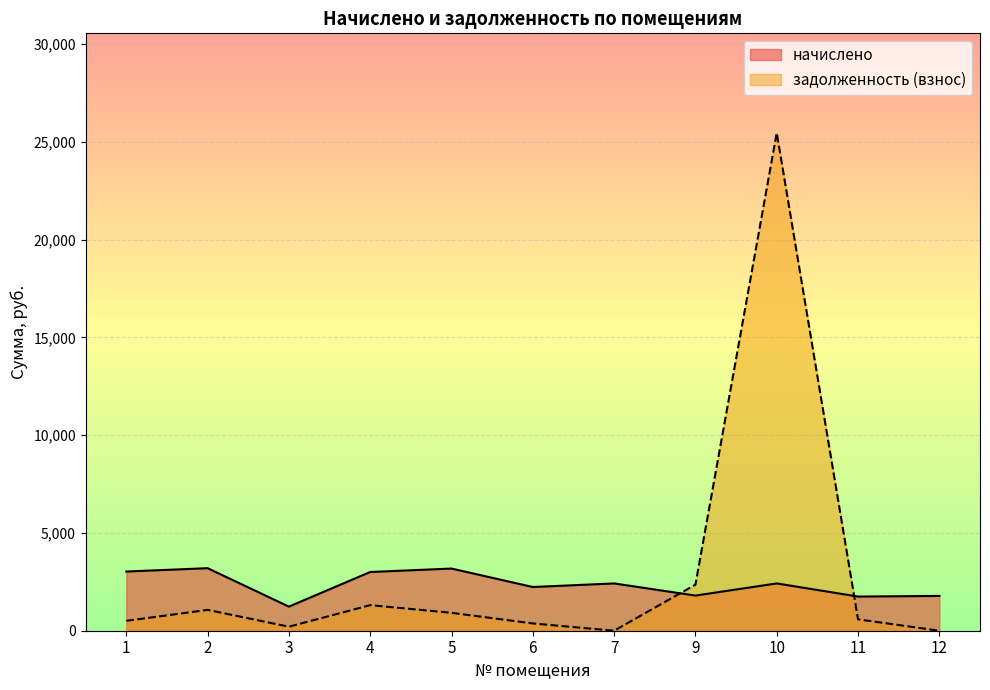

How many lines are shown in the chart?

2